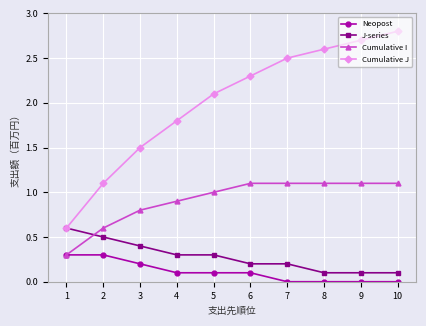

What is the value of the J-series point at the 1st from the left?

0.6